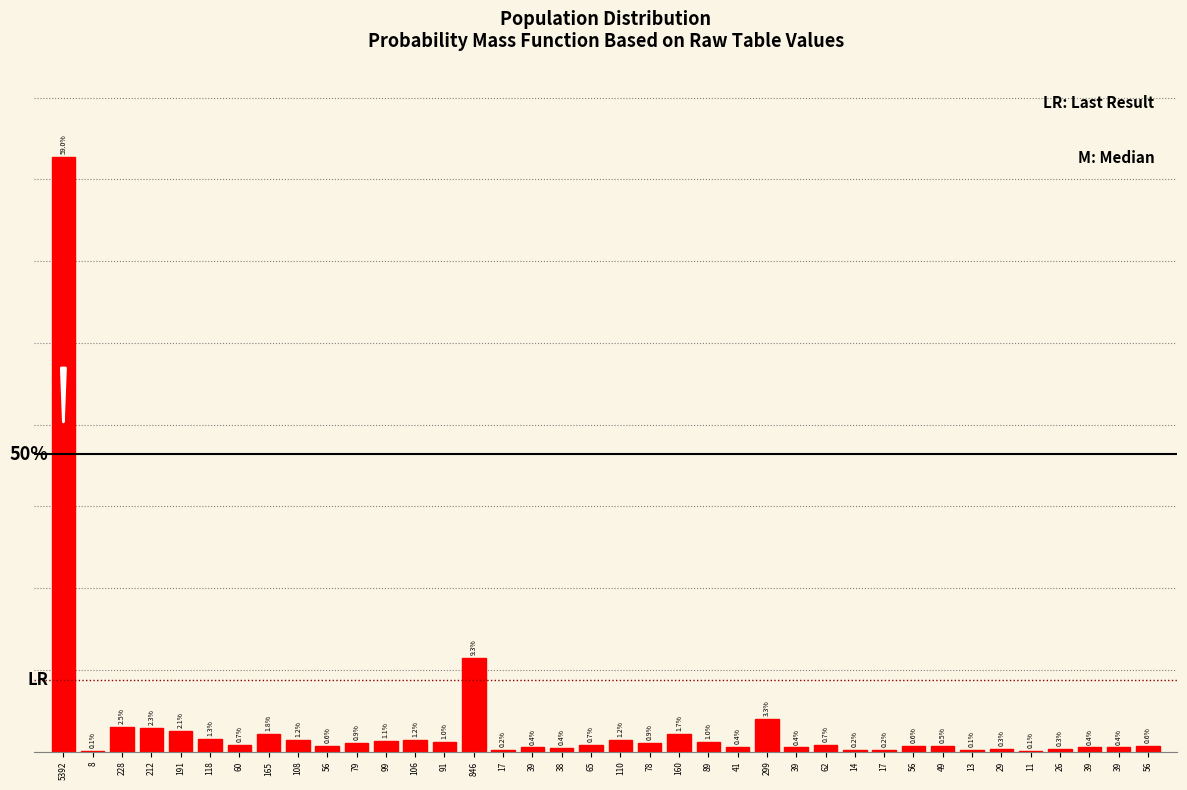

Are the bars horizontal?

No